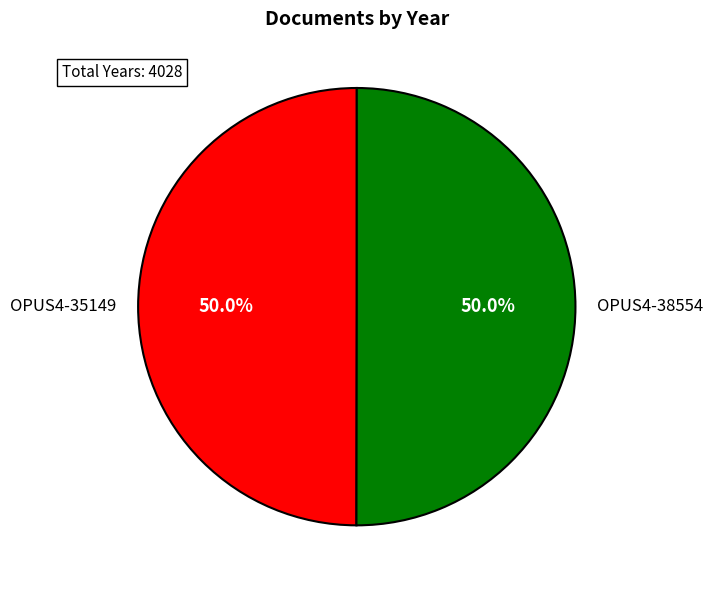

The OPUS4-35149 slice represents 50% of the pie. True or false?

True